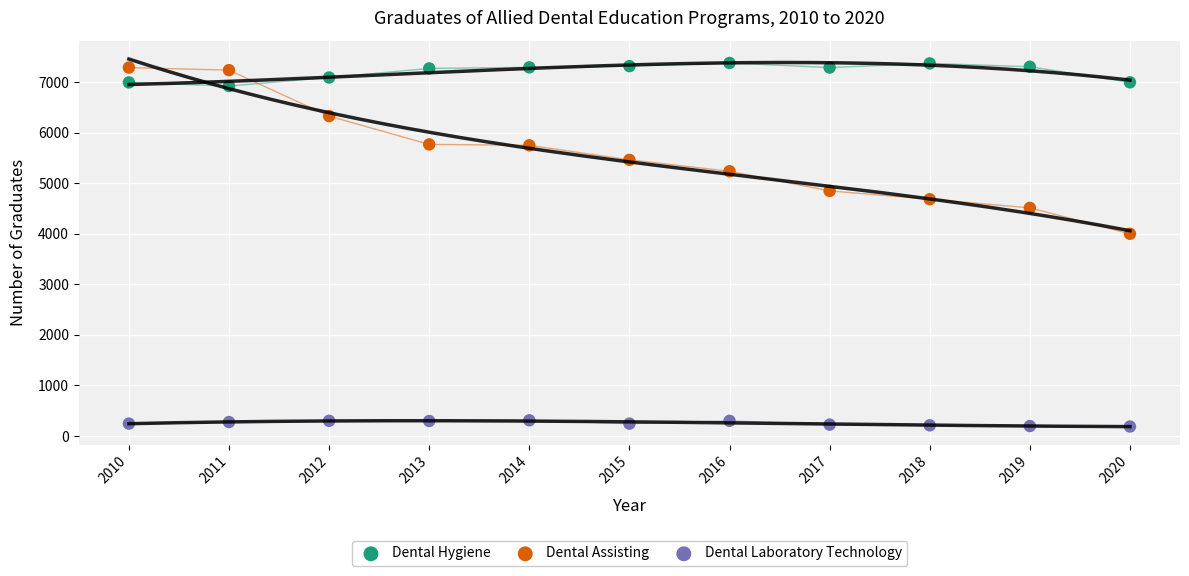

Which series reaches the minimum Y coordinate?

Dental Laboratory Technology